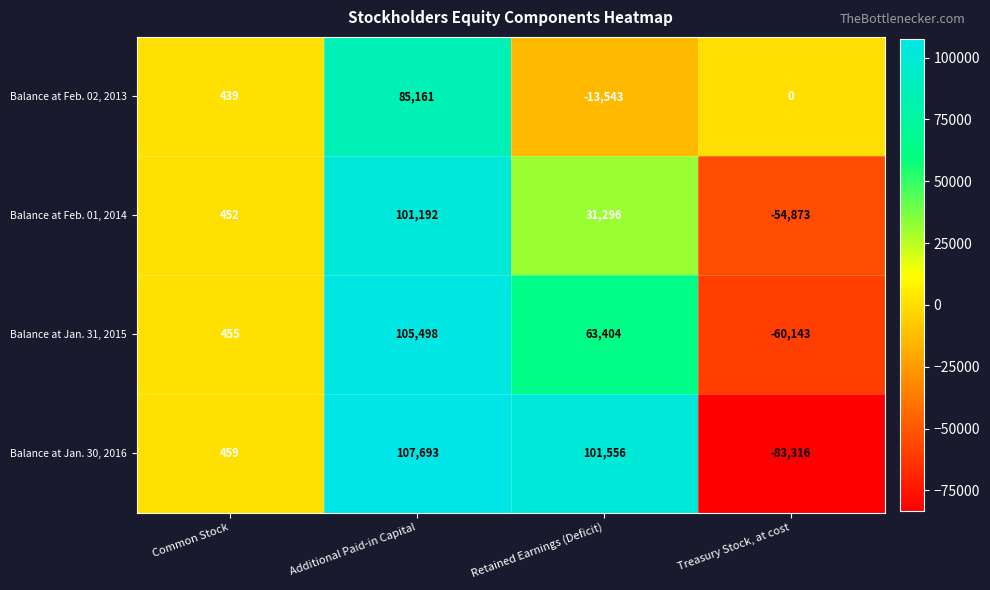

How many series are shown in this chart?

4